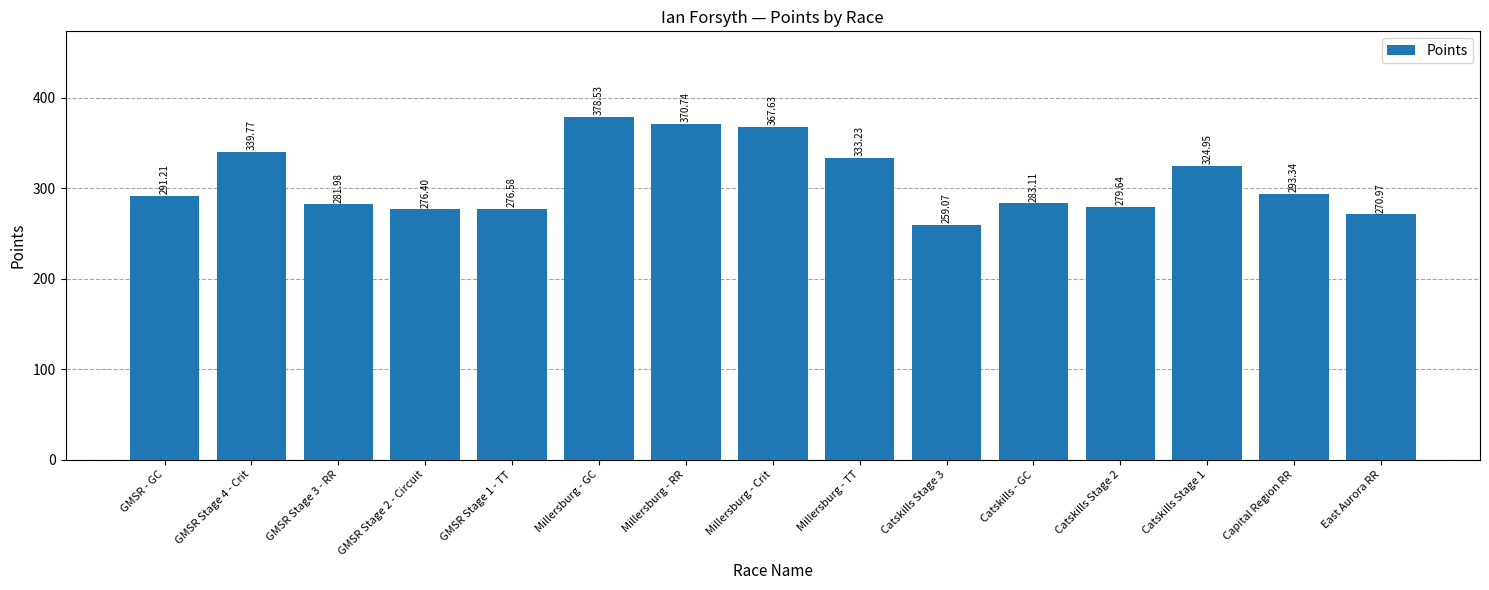

Where does the data first go above 291?

GMSR - GC